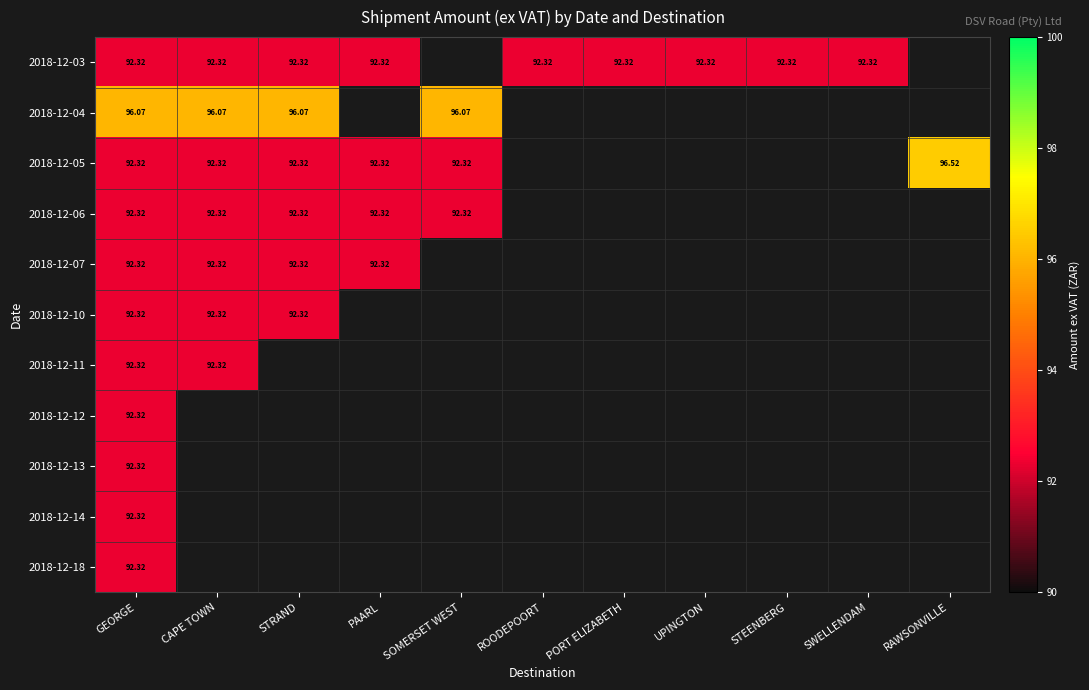

How many positive values does the 2018-12-13 series have?

1